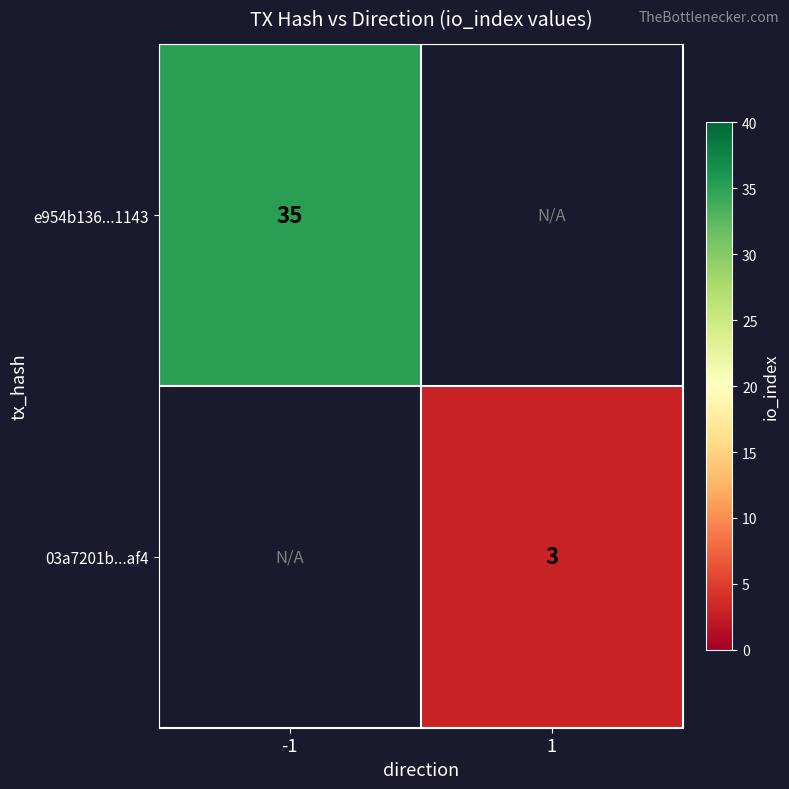

The 03a7201b...af4 series shows 3 at 1. True or false?

True